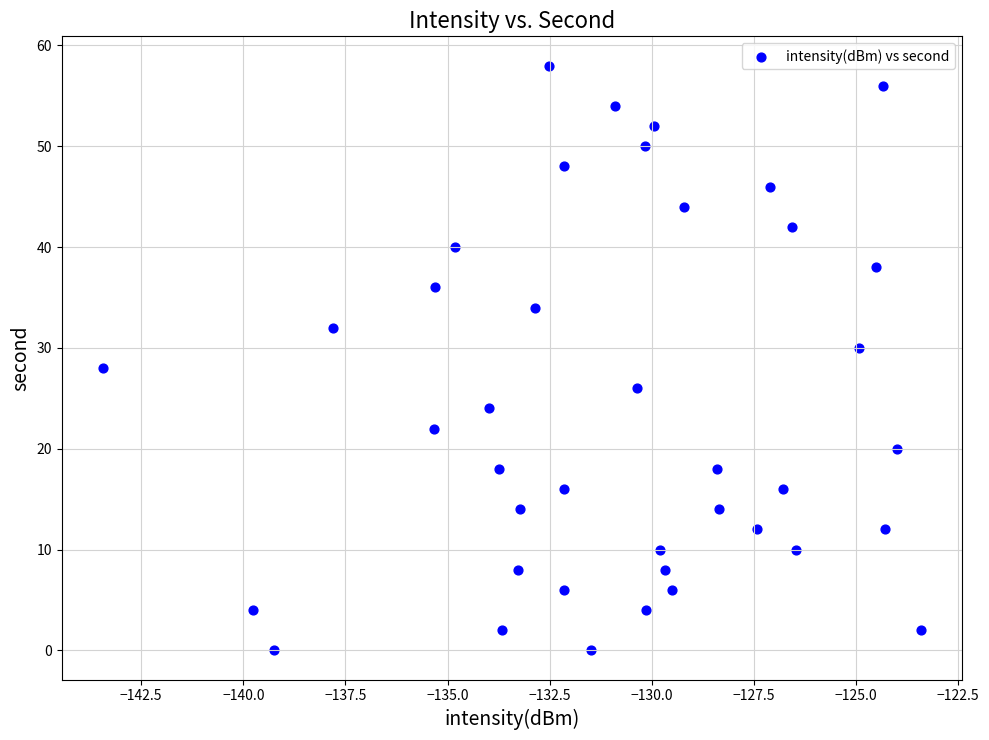

What is the range of Y values (max minus min)?

58